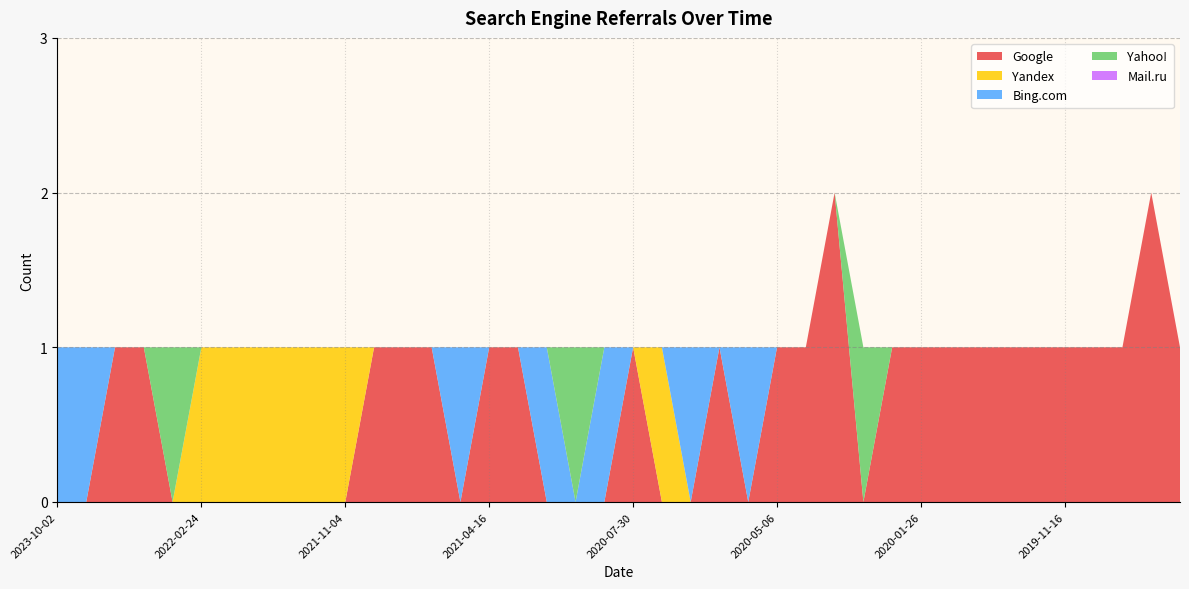

Reading left to right, what are all the values shown in this chart?

Google: 0	0	1	1	0	0	0	0	0	0	0	1	1	1	0	1	1	0	0	0	1	0	0	1	0	1	1	2	0	1	1	1	1	1	1	1	1	1	2	1
Yandex: 0	0	0	0	0	1	1	1	1	1	1	0	0	0	0	0	0	0	0	0	0	1	0	0	0	0	0	0	0	0	0	0	0	0	0	0	0	0	0	0
Bing.com: 1	1	0	0	0	0	0	0	0	0	0	0	0	0	1	0	0	1	0	1	0	0	1	0	1	0	0	0	0	0	0	0	0	0	0	0	0	0	0	0
Yahoo!: 0	0	0	0	1	0	0	0	0	0	0	0	0	0	0	0	0	0	1	0	0	0	0	0	0	0	0	0	1	0	0	0	0	0	0	0	0	0	0	0
Mail.ru: 0	0	0	0	0	0	0	0	0	0	0	0	0	0	0	0	0	0	0	0	0	0	0	0	0	0	0	0	0	0	0	0	0	0	0	0	0	0	0	0